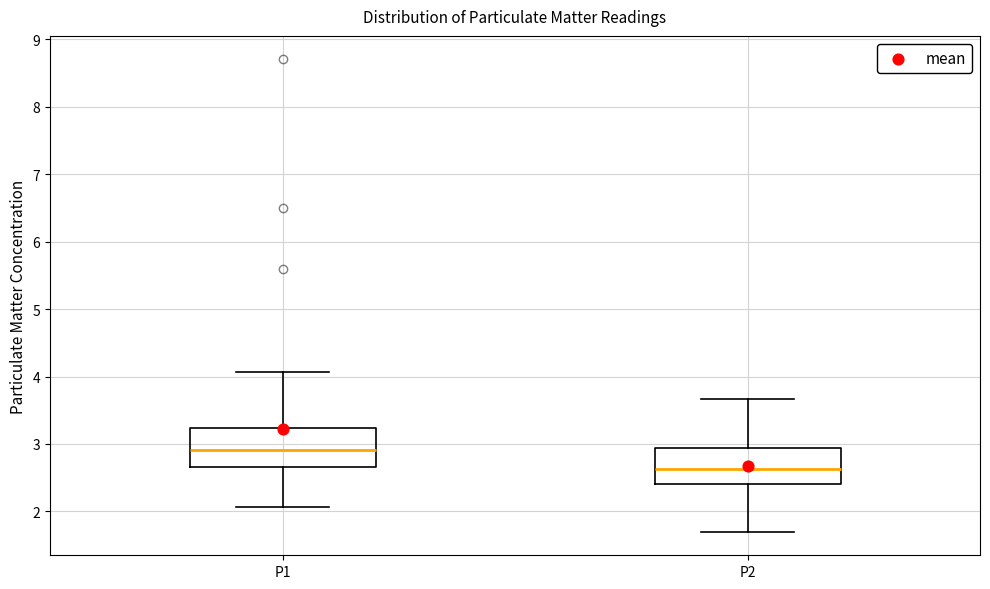

Reading left to right, read every box against the y-axis: the position of its median line, the range the box covers, and the ends of its whiskers. The values are not printed on the chart, so give them approximately, as read against the axis.

P1: median 2.9, box 2.7 to 3.2, whiskers 2.1 to 4.1
P2: median 2.6, box 2.4 to 2.9, whiskers 1.7 to 3.7